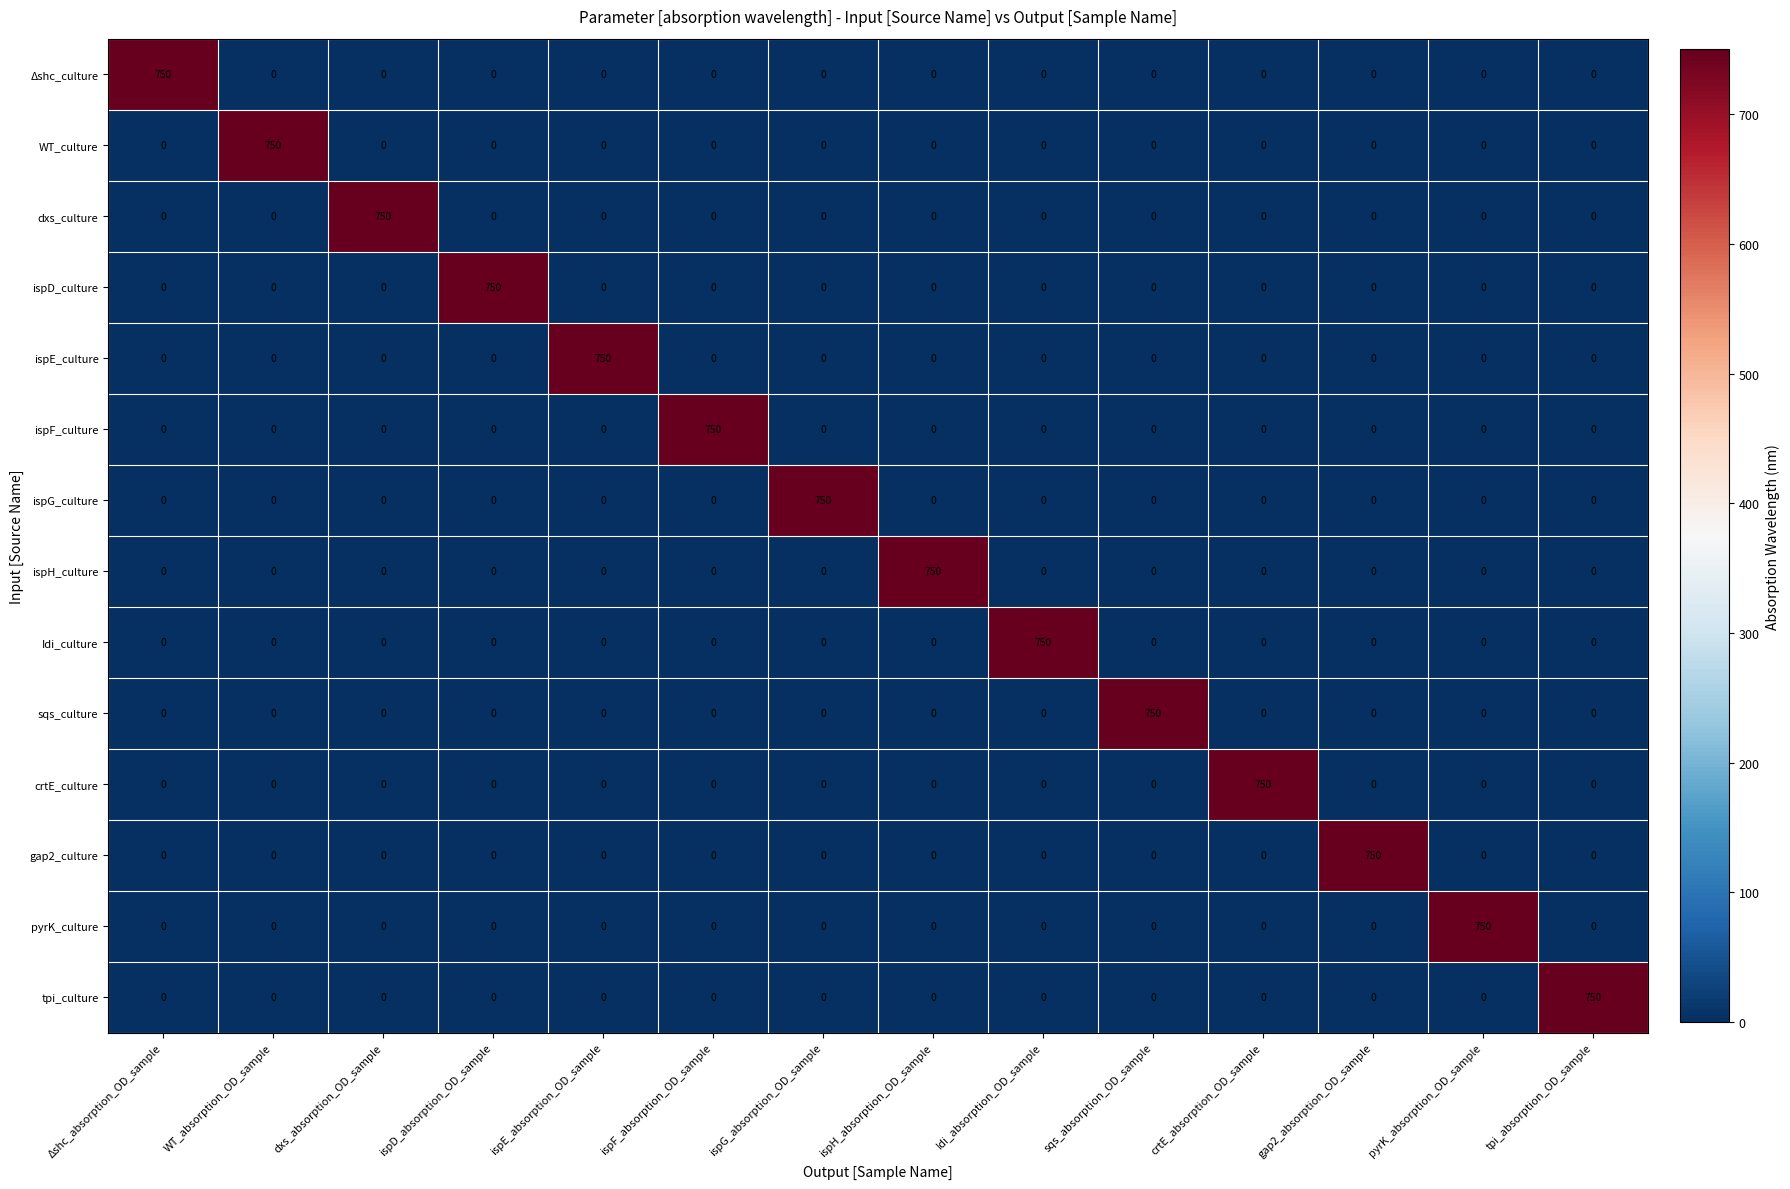

What is the maximum value shown in the chart?

750